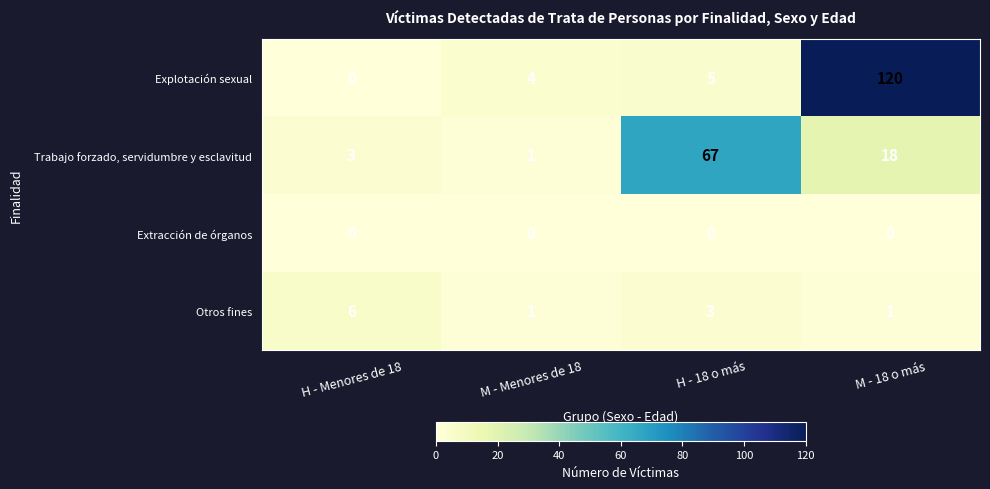

List the series in order of their peak value, highest first.

Explotación sexual, Trabajo forzado, servidumbre y esclavitud, Otros fines, Extracción de órganos